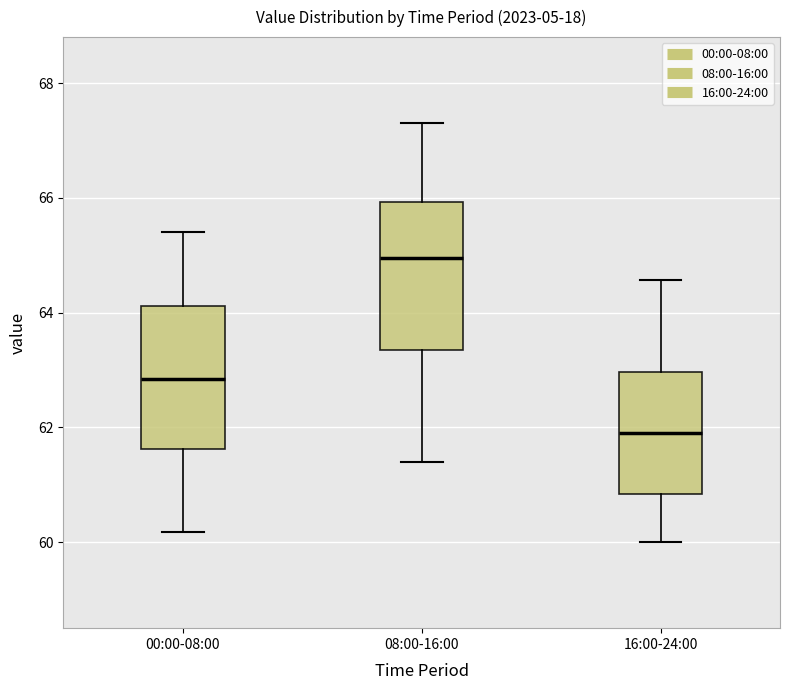

Reading left to right, transcribe this box plot: for each box, give where its median line is, the range the box spans, and where its two whiskers end, as read against the y-axis. The values are not printed on the chart, so give them approximately, as read against the axis.

00:00-08:00: median 62.8, box 61.6 to 64.2, whiskers 60.2 to 65.4
08:00-16:00: median 65.0, box 63.4 to 66.0, whiskers 61.4 to 67.4
16:00-24:00: median 62.0, box 60.8 to 63.0, whiskers 60.0 to 64.6